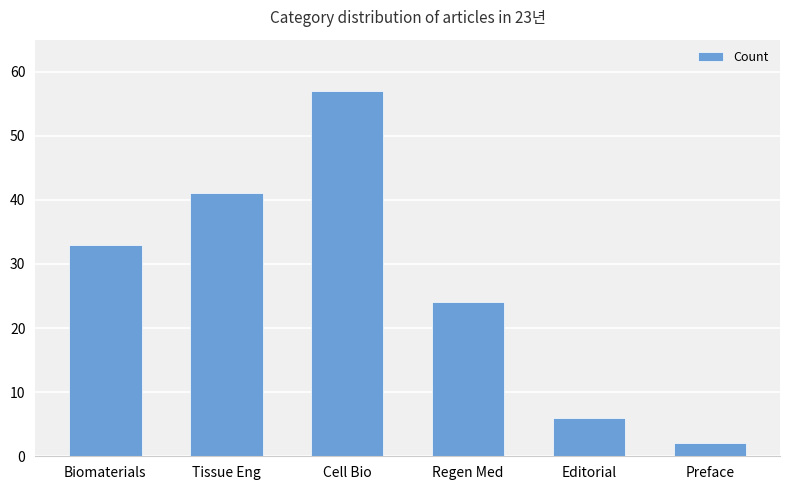

What is the sum of all values?

163